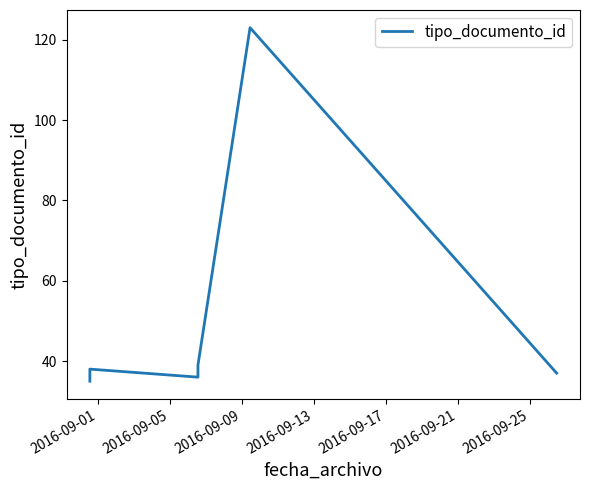

What is the average value?

49